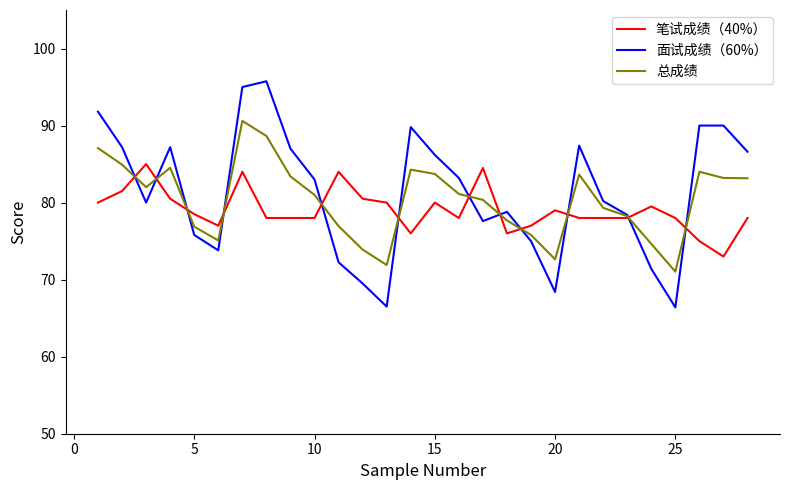

What are all the series names shown in the legend?

笔试成绩（40%）, 面试成绩（60%）, 总成绩